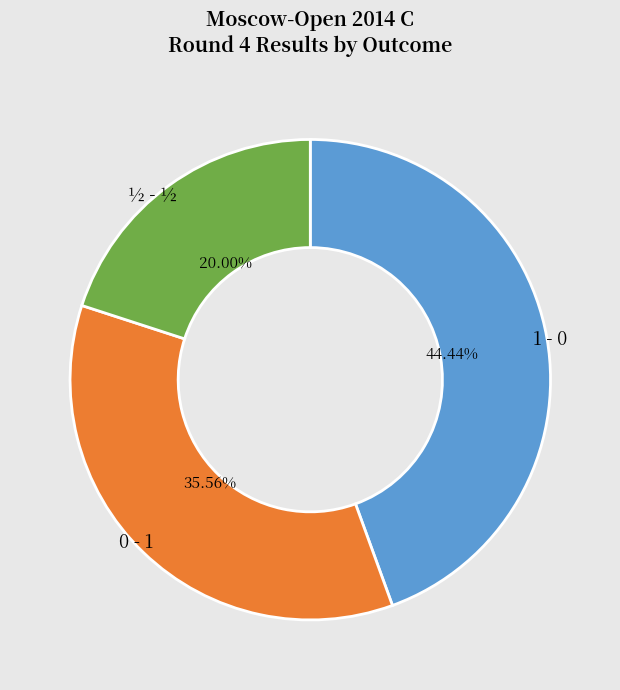

Is there any slice that represents more than half of the pie?

No